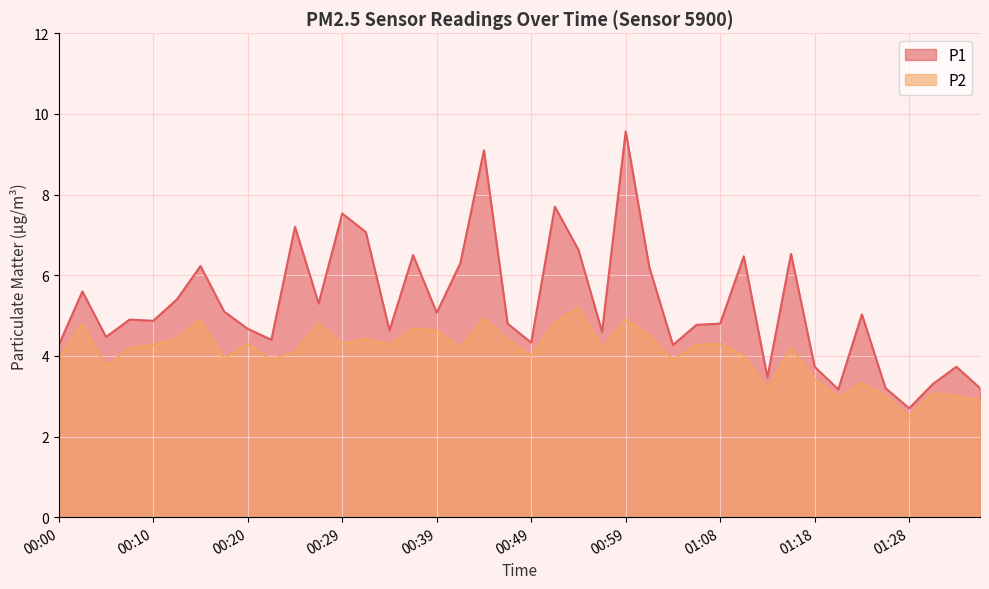

What is the average value of the P2 series?

4.1